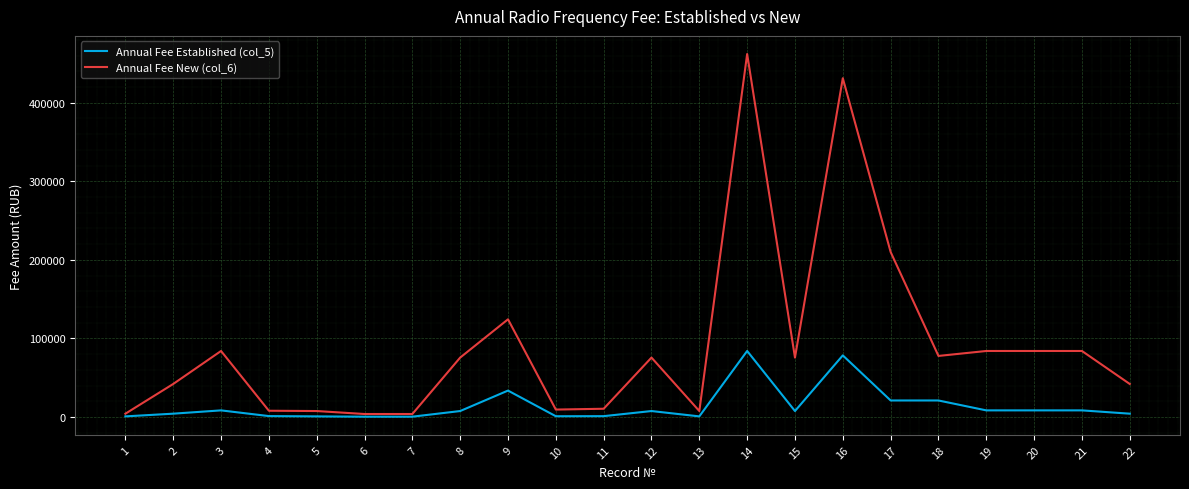

Does the chart display data point markers on the line(s)?

No